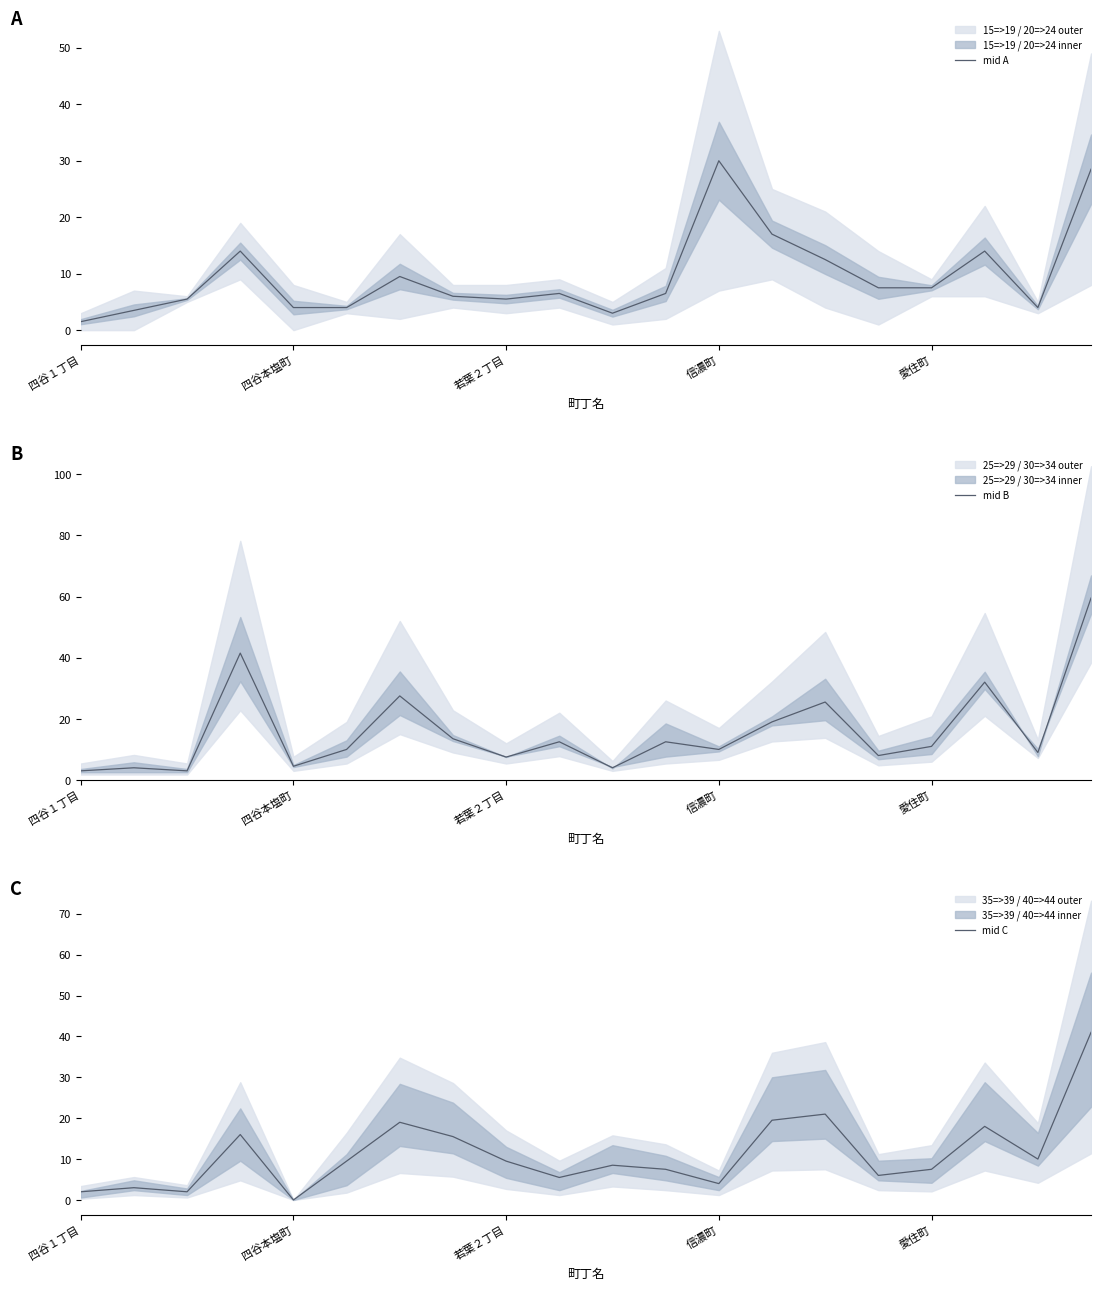

True or false: mid B and mid A intersect in this chart.

True